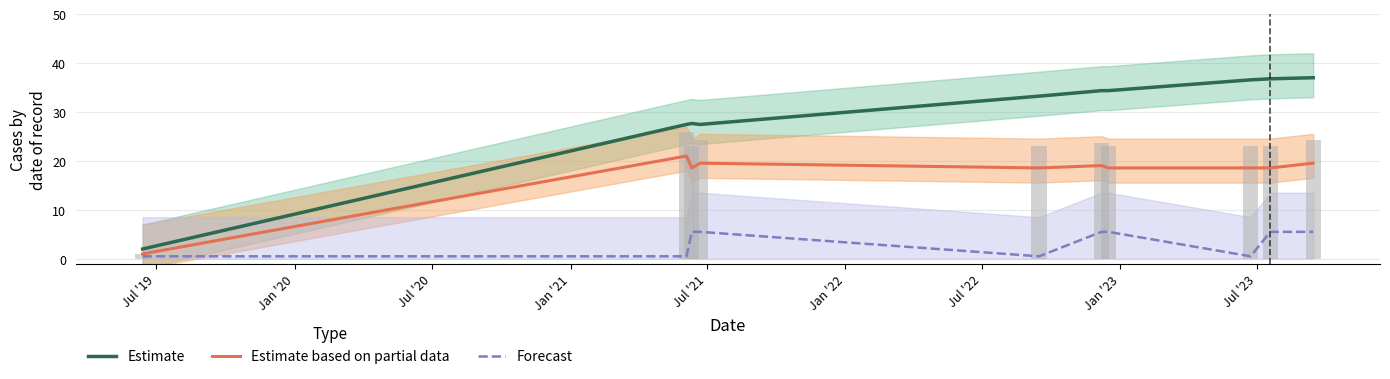

Does the chart contain any negative values?

No